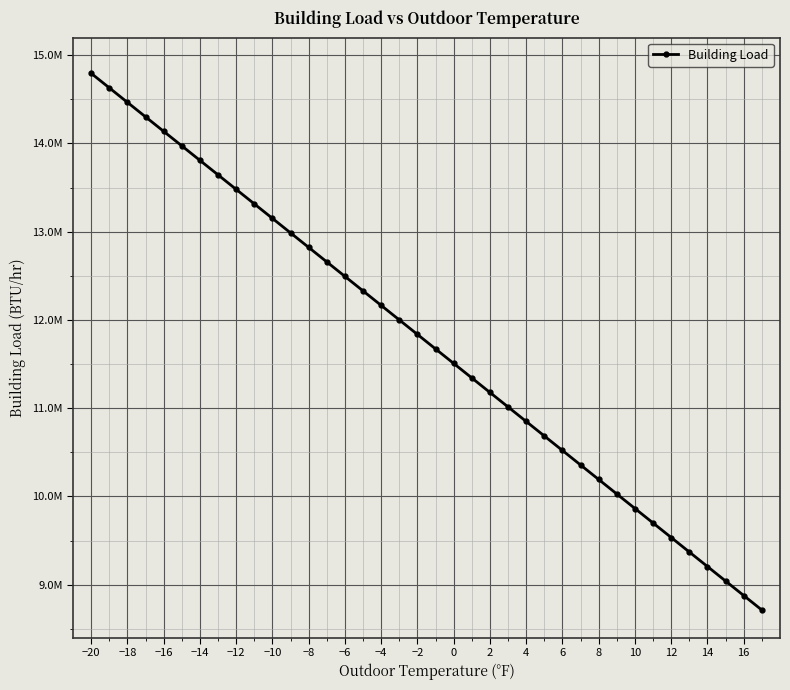

Does the chart have visible grid lines?

Yes